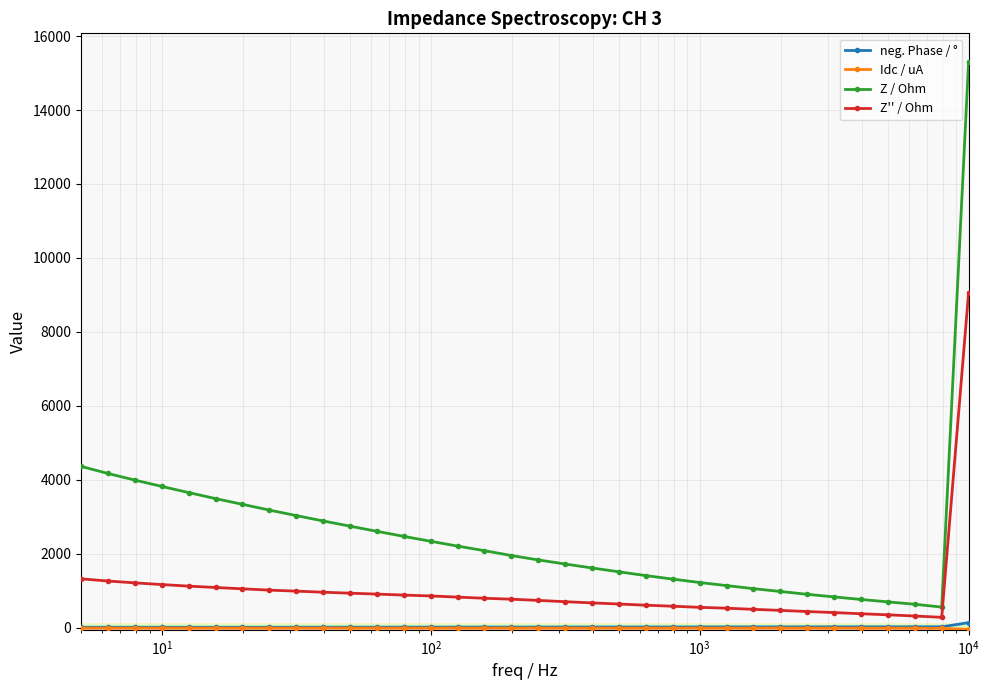

What are all the series names shown in the legend?

neg. Phase / °, Idc / uA, Z / Ohm, Z'' / Ohm